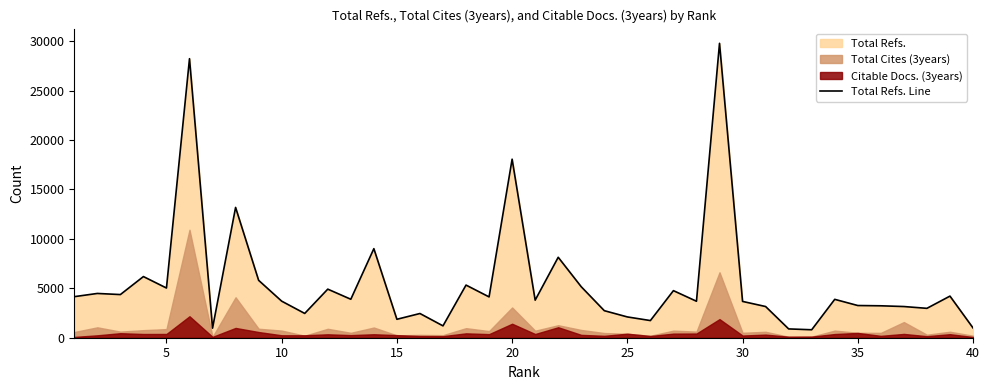

True or false: there are more than 1 points higher than both neighbors.

True